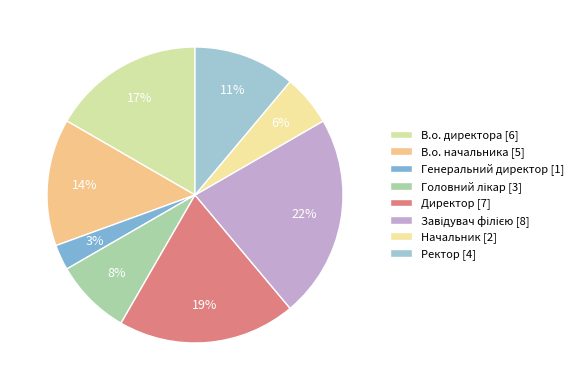

How many slices are in this pie chart?

8